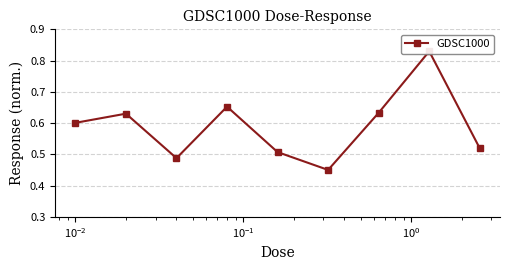

Reading right to left, what are all the values shown in this chart?

0.5	0.8	0.6	0.5	0.5	0.7	0.5	0.6	0.6